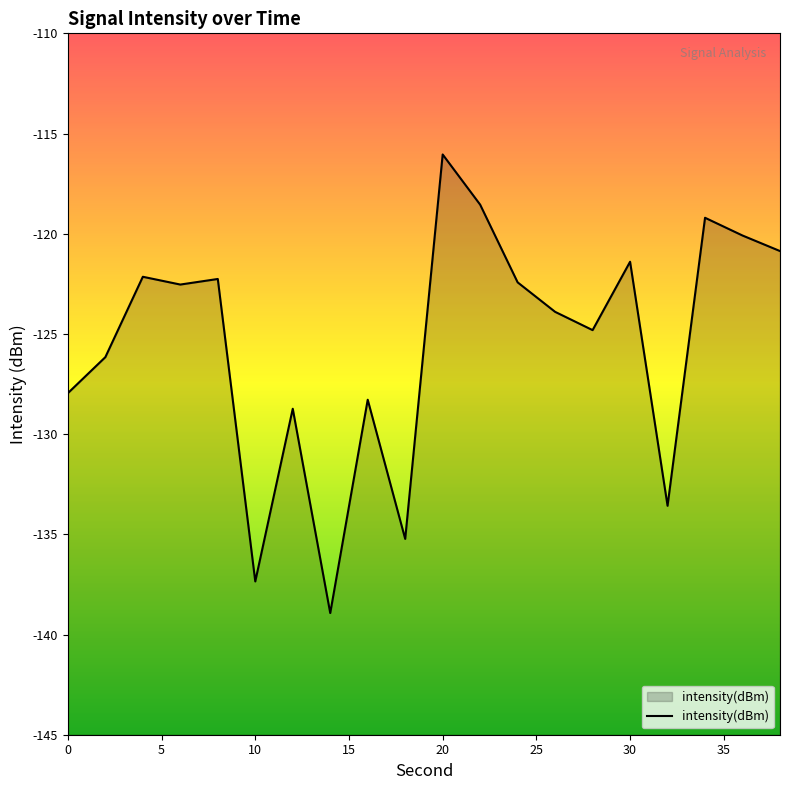

How many points are lower than both their immediate neighbors (excluding endpoints)?

6